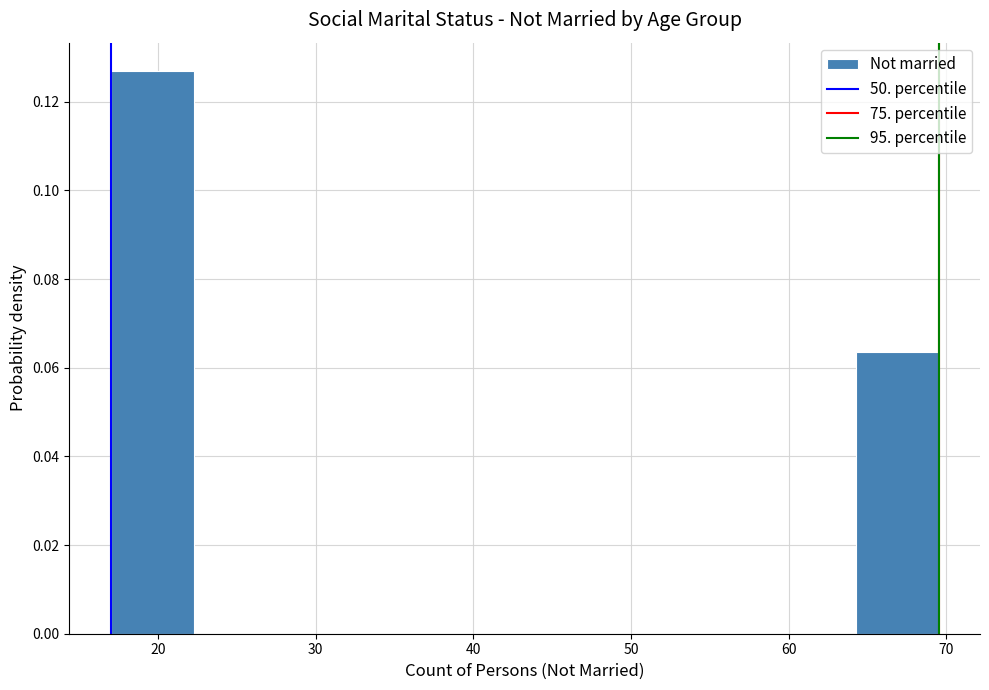

Reading left to right, transcribe this chart: for each bar, give the range it covers on the x-axis and its height. Neither the bar edges nor the heights are printed on the chart, so give them approximately, as read against the axes.

17 to 22: 0.126
22 to 28: 0
28 to 33: 0
33 to 38: 0
38 to 43: 0
43 to 49: 0
49 to 54: 0
54 to 59: 0
59 to 64: 0
64 to 70: 0.064